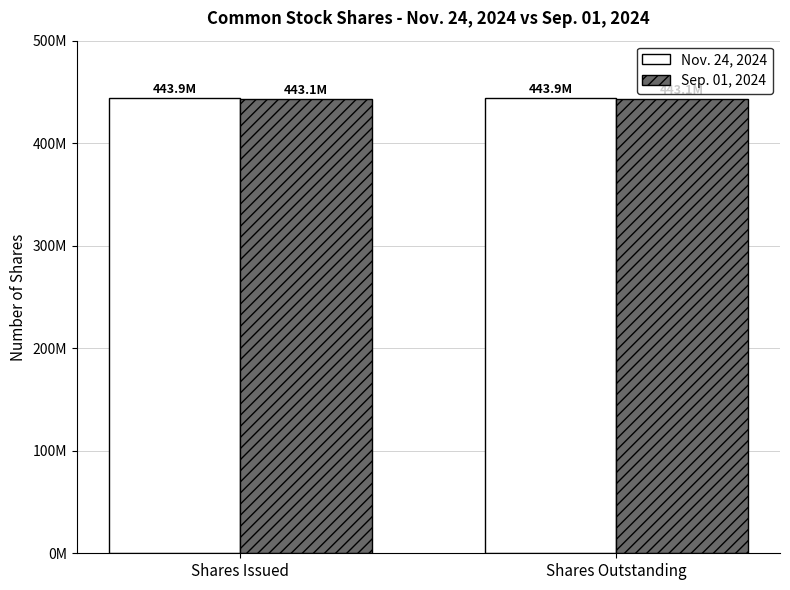

Which series changed the most between Shares Issued and Shares Outstanding?

Nov. 24, 2024